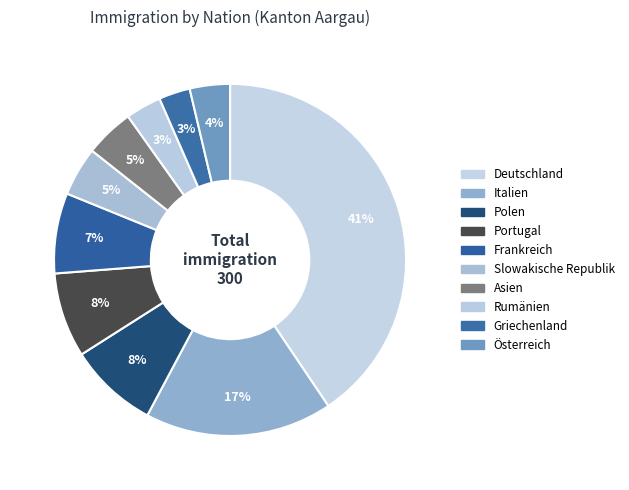

Which category has the biggest portion of the pie?

Deutschland